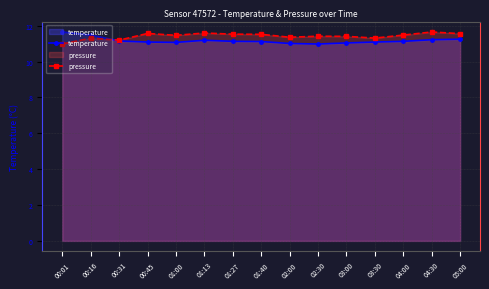

Where is pressure nearest to the value 11?

00:01